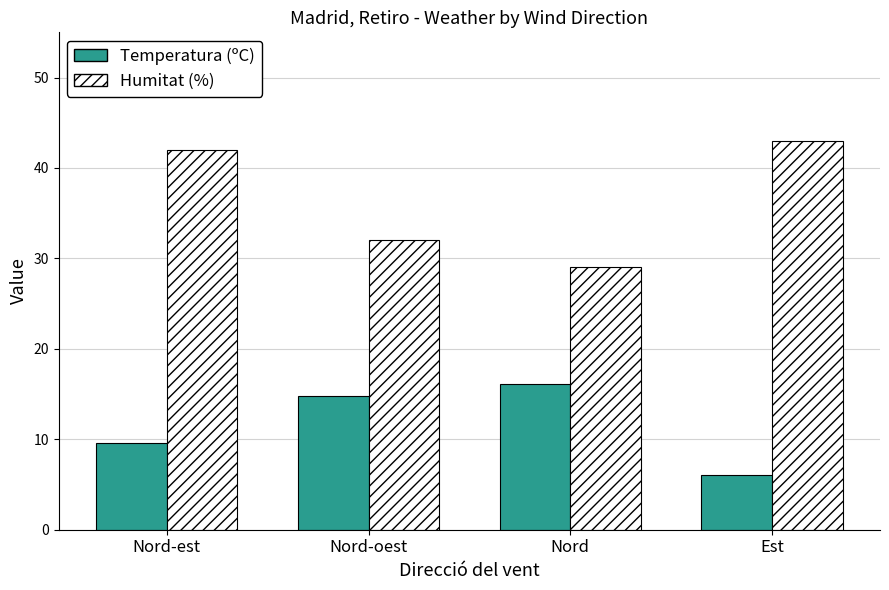

Rank the series by their average value, from highest to lowest.

Humitat (%), Temperatura (ºC)